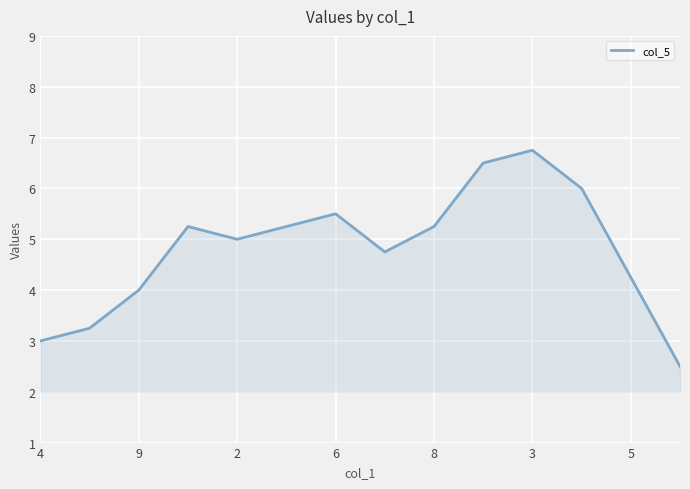

What is the smallest value displayed?

2.5